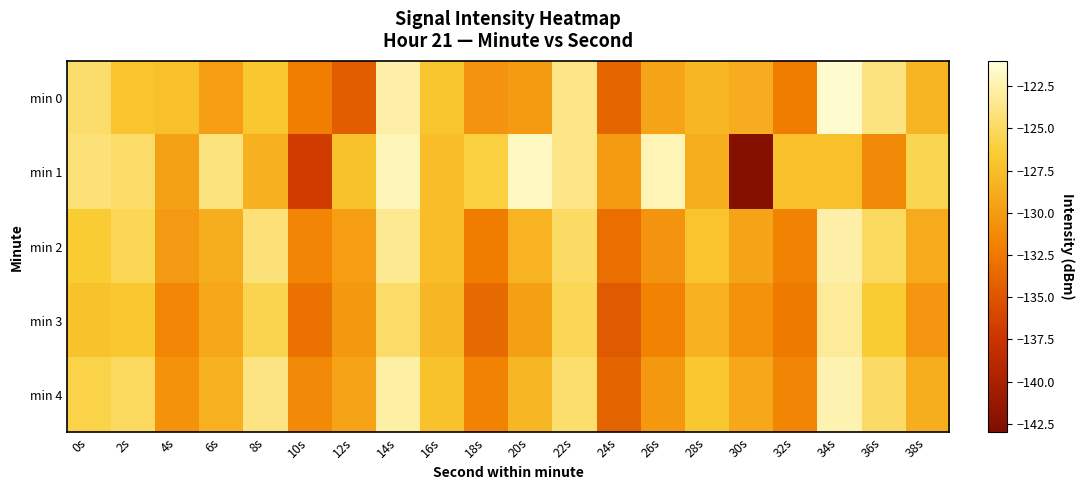

At which category is the sum across all series the highest?

14s